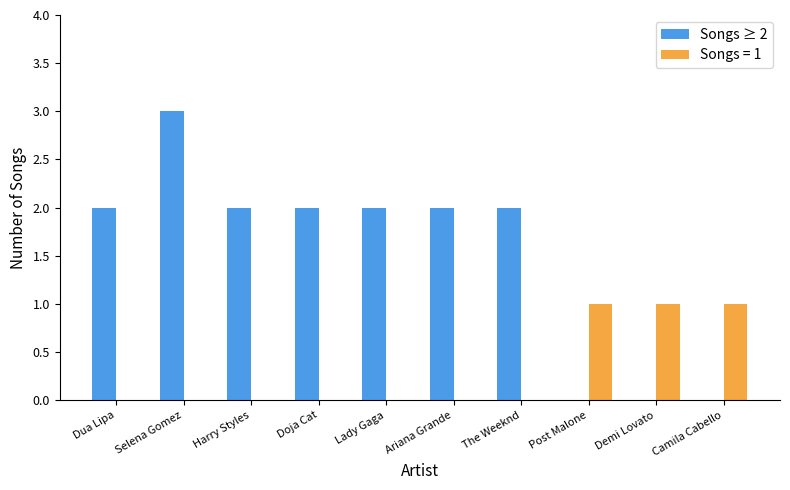

Which series changed the most between Selena Gomez and Camila Cabello?

Songs ≥ 2